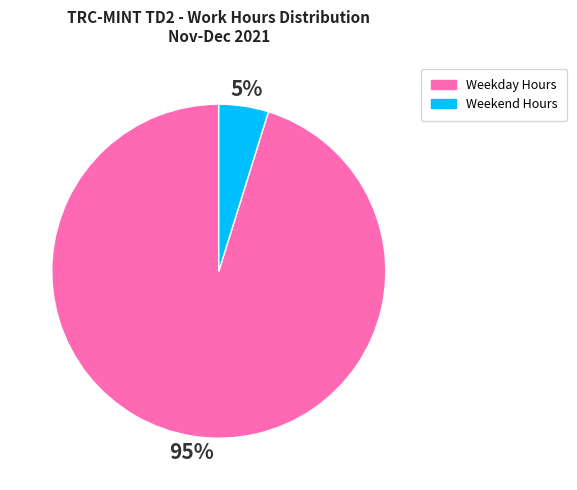

To the nearest percent, what is the average slice percentage?

50%